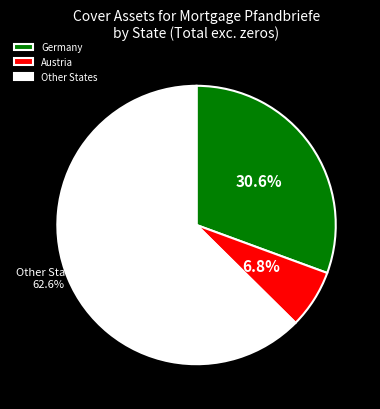

To the nearest percent, what is the difference between the Other States and Germany slice percentages?

32%